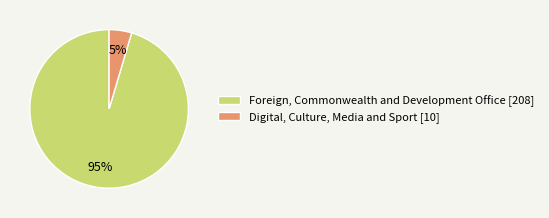

What is the smallest slice in the pie chart?

Digital, Culture, Media and Sport